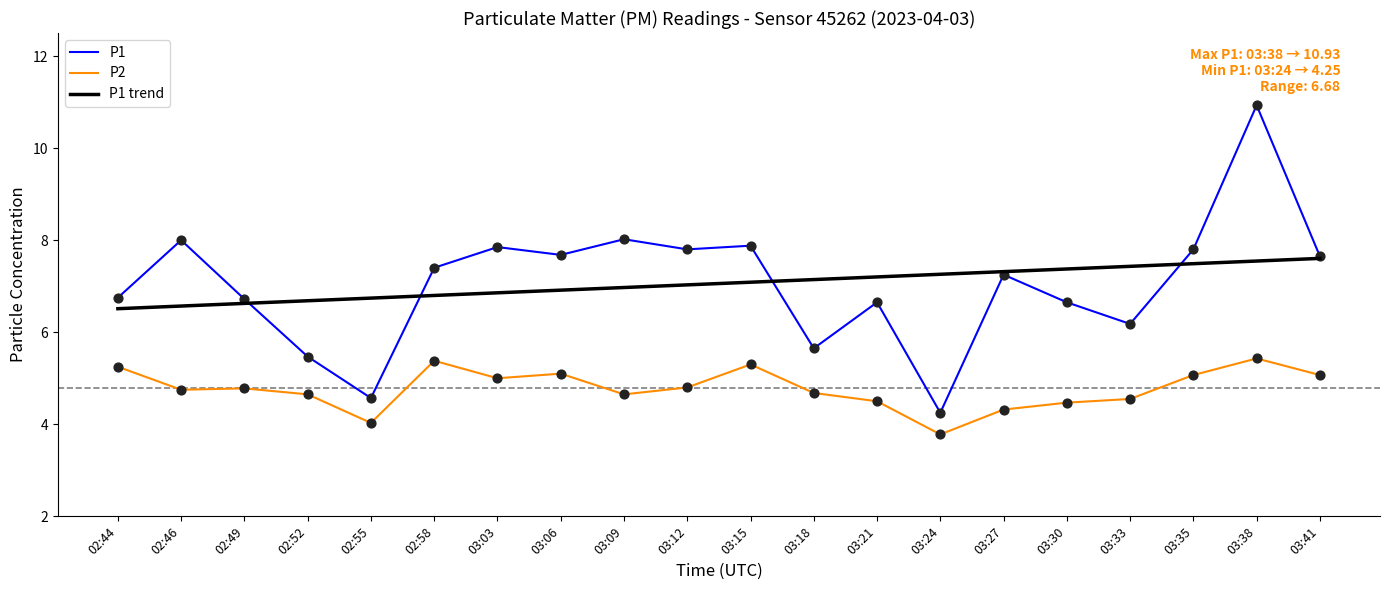

At how many categories does at least one series exceed 9?

1